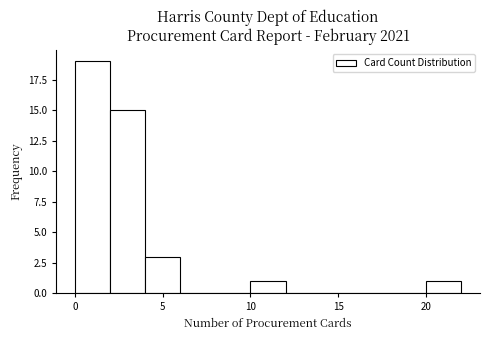

Over which range of the x-axis is the bar tallest?

0 to 2